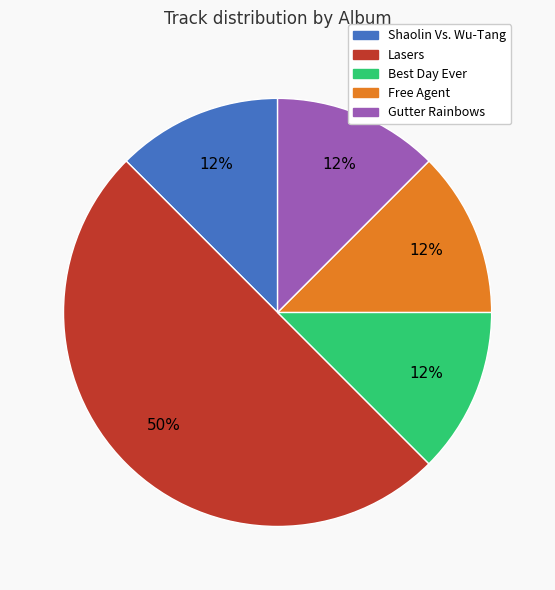

Does Gutter Rainbows represent more than half of the total?

No